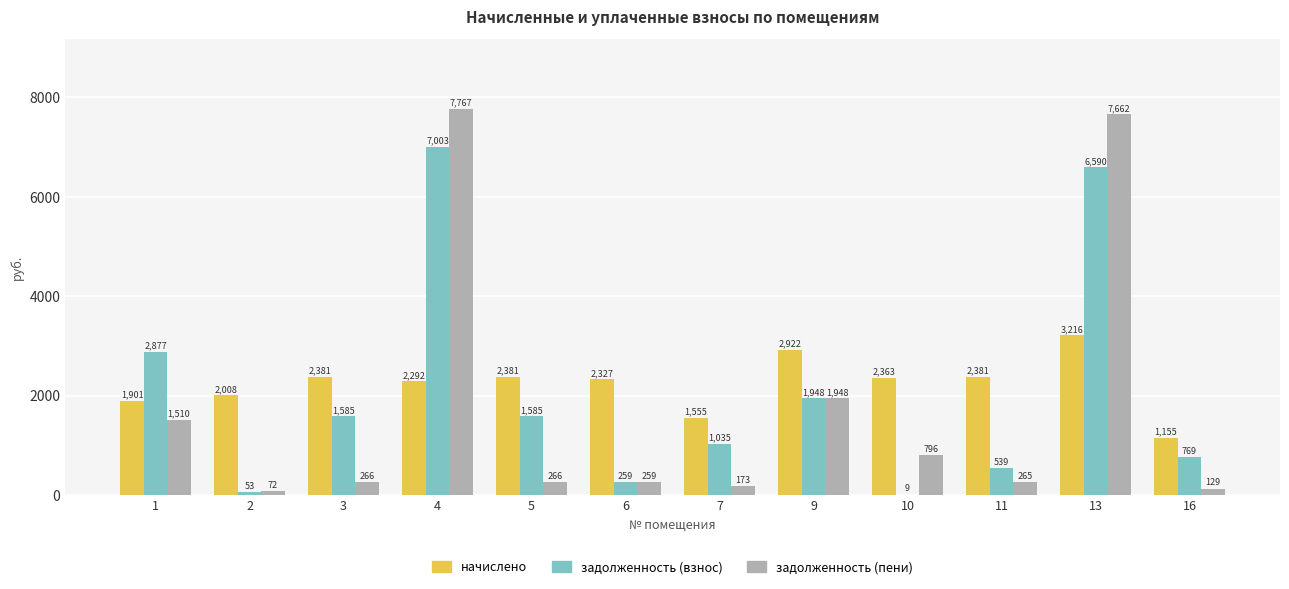

What is the sum of the начислено values at 11 and 5?

4761.4